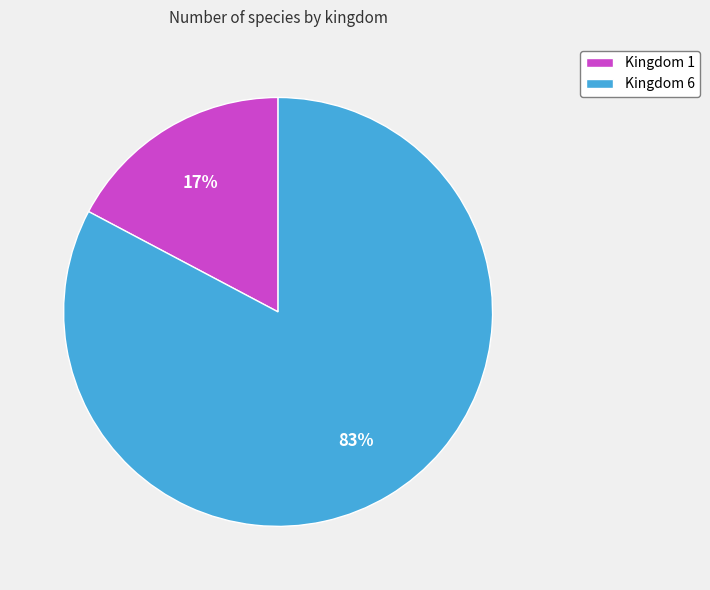

To the nearest percent, what percentage of the pie is Kingdom 6?

83%